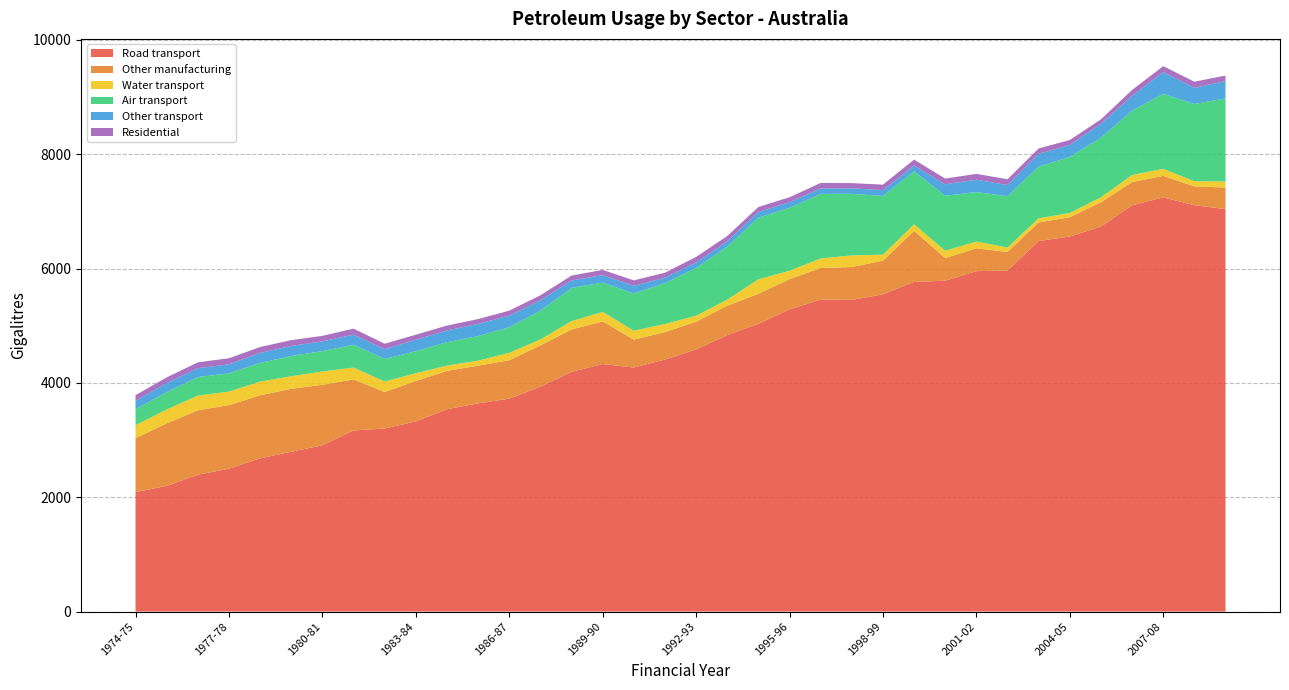

Reading left to right, what are all the values shown in this chart?

Road transport: 1974-75=2089.5	1975-76=2198.8	1976-77=2394.3	1977-78=2498.8	1978-79=2679.9	1979-80=2796.1	1980-81=2908.4	1981-82=3168.7	1982-83=3201.7	1983-84=3326.4	1984-85=3539.1	1985-86=3642.0	1986-87=3725.1	1987-88=3933.8	1988-89=4194.3	1989-90=4330.1	1990-91=4268.9	1991-92=4409.4	1992-93=4584.8	1993-94=4837.0	1994-95=5032.3	1995-96=5286.3	1996-97=5456.6	1997-98=5451.5	1998-99=5549.8	1999-00=5766.6	2000-01=5788.6	2001-02=5954.6	2002-03=5965.6	2003-04=6480.9	2004-05=6561.3	2005-06=6735.1	2006-07=7105.1	2007-08=7245.7	2008-09=7108.1	2009-10=7040.8
Other manufacturing: 1974-75=945.4	1975-76=1093.0	1976-77=1126.9	1977-78=1113.1	1978-79=1104.0	1979-80=1100.5	1980-81=1058.7	1981-82=891.4	1982-83=640.0	1983-84=707.2	1984-85=671.8	1985-86=659.6	1986-87=671.0	1987-88=721.9	1988-89=740.4	1989-90=746.6	1990-91=489.1	1991-92=479.3	1992-93=485.8	1993-94=512.8	1994-95=526.8	1995-96=529.9	1996-97=552.8	1997-98=576.0	1998-99=587.9	1999-00=893.4	2000-01=396.4	2001-02=399.9	2002-03=324.8	2003-04=327.1	2004-05=336.9	2005-06=424.7	2006-07=407.8	2007-08=375.6	2008-09=330.5	2009-10=376.4
Water transport: 1974-75=224.9	1975-76=242.6	1976-77=257.0	1977-78=235.7	1978-79=238.8	1979-80=220.2	1980-81=233.2	1981-82=208.5	1982-83=182.9	1983-84=135.8	1984-85=91.5	1985-86=88.5	1986-87=129.5	1987-88=104.0	1988-89=146.6	1989-90=166.4	1990-91=155.6	1991-92=141.9	1992-93=104.1	1993-94=106.6	1994-95=252.2	1995-96=146.6	1996-97=167.0	1997-98=203.3	1998-99=104.9	1999-00=115.1	2000-01=126.3	2001-02=118.2	2002-03=77.2	2003-04=71.2	2004-05=74.5	2005-06=87.5	2006-07=123.6	2007-08=123.4	2008-09=88.8	2009-10=106.7
Air transport: 1974-75=280.0	1975-76=303.0	1976-77=325.0	1977-78=320.0	1978-79=328.0	1979-80=353.0	1980-81=357.0	1981-82=398.0	1982-83=394.0	1983-84=386.0	1984-85=410.0	1985-86=429.0	1986-87=449.6	1987-88=504.2	1988-89=580.9	1989-90=511.9	1990-91=651.1	1991-92=714.0	1992-93=837.0	1993-94=926.0	1994-95=1080.0	1995-96=1100.0	1996-97=1130.0	1997-98=1077.0	1998-99=1028.0	1999-00=926.0	2000-01=962.8	2001-02=864.8	2002-03=899.0	2003-04=905.0	2004-05=982.0	2005-06=1042.0	2006-07=1126.0	2007-08=1312.9	2008-09=1351.9	2009-10=1453.9
Other transport: 1974-75=148.6	1975-76=160.0	1976-77=153.8	1977-78=158.7	1978-79=174.4	1979-80=177.1	1980-81=169.4	1981-82=177.2	1982-83=171.8	1983-84=198.4	1984-85=205.4	1985-86=213.2	1986-87=202.2	1987-88=182.6	1988-89=129.6	1989-90=129.5	1990-91=133.4	1991-92=95.9	1992-93=93.3	1993-94=95.9	1994-95=98.5	1995-96=98.5	1996-97=95.8	1997-98=95.8	1998-99=101.0	1999-00=101.0	2000-01=200.4	2001-02=217.2	2002-03=194.9	2003-04=223.6	2004-05=207.9	2005-06=243.4	2006-07=258.2	2007-08=381.0	2008-09=282.1	2009-10=302.1
Residential: 1974-75=97.9	1975-76=98.8	1976-77=102.5	1977-78=105.0	1978-79=102.7	1979-80=101.2	1980-81=96.3	1981-82=105.8	1982-83=94.8	1983-84=89.0	1984-85=85.6	1985-86=84.4	1986-87=86.2	1987-88=85.7	1988-89=85.9	1989-90=92.3	1990-91=95.6	1991-92=86.9	1992-93=98.4	1993-94=90.9	1994-95=87.1	1995-96=86.1	1996-97=95.5	1997-98=91.4	1998-99=96.4	1999-00=103.9	2000-01=99.6	2001-02=101.8	2002-03=101.0	2003-04=93.8	2004-05=85.8	2005-06=77.1	2006-07=103.8	2007-08=102.2	2008-09=107.4	2009-10=96.5